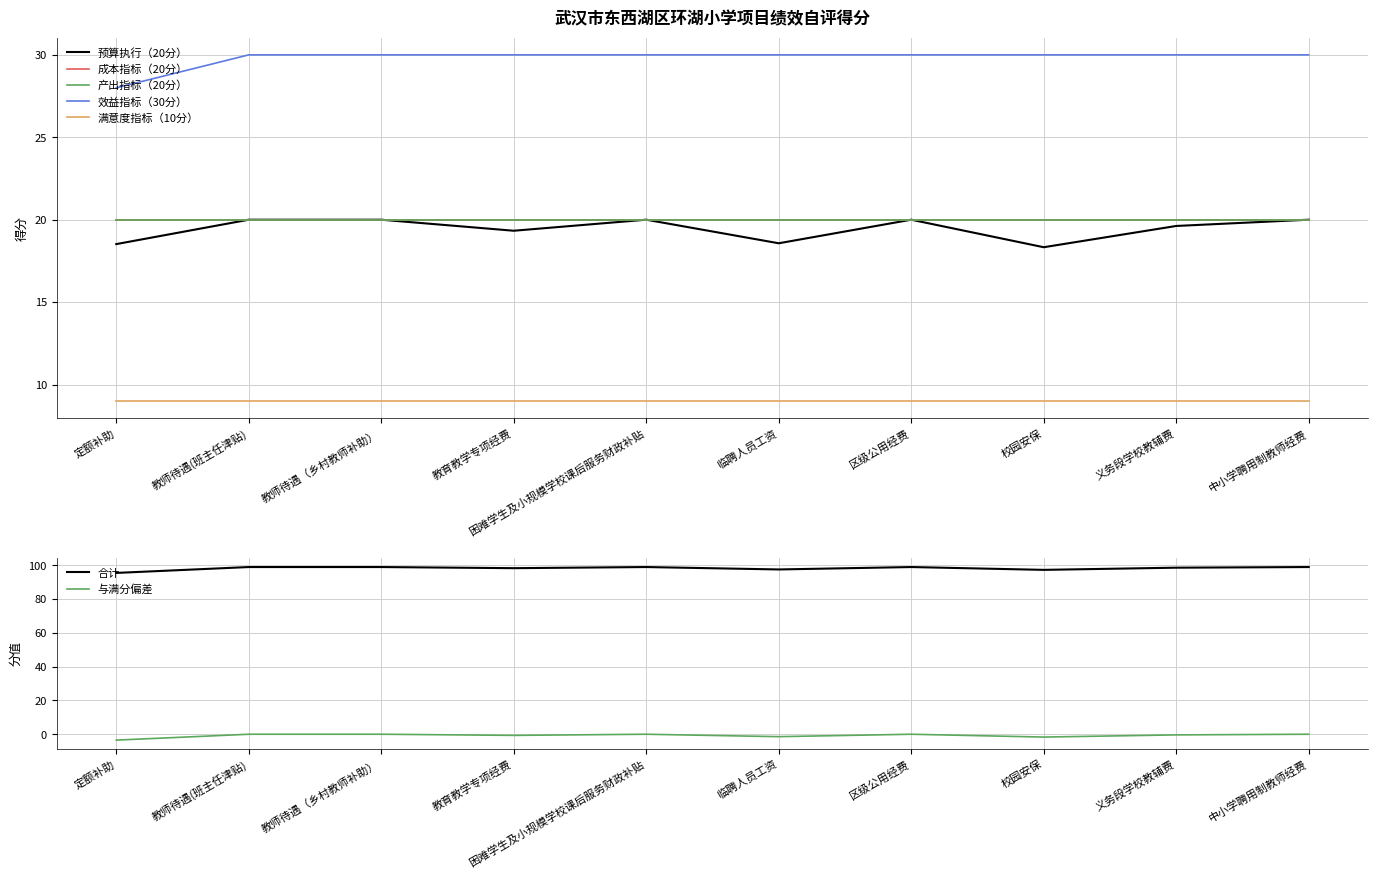

What is the difference between the highest and lowest values at 义务段学校教辅费?

79.0